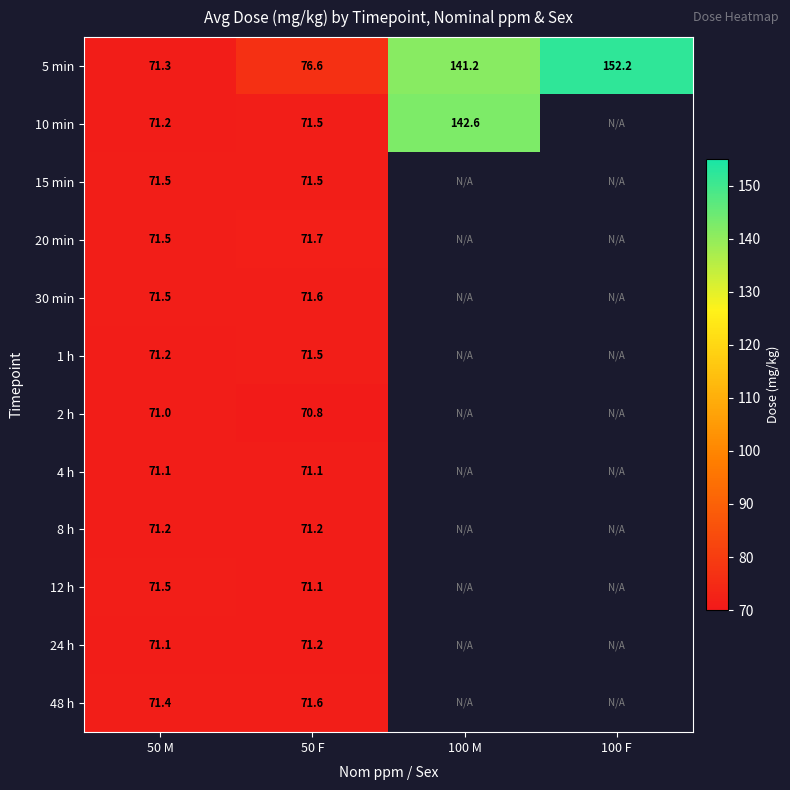

What is the difference between the highest and lowest values at 50 F?

5.8